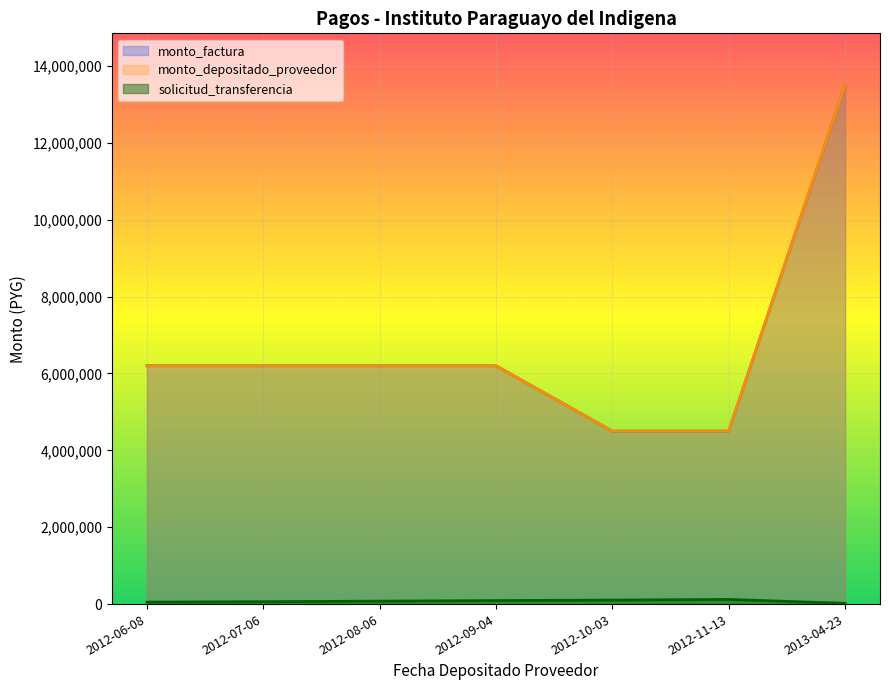

What is the difference between the highest and lowest values at 2013-04-23?

13480575